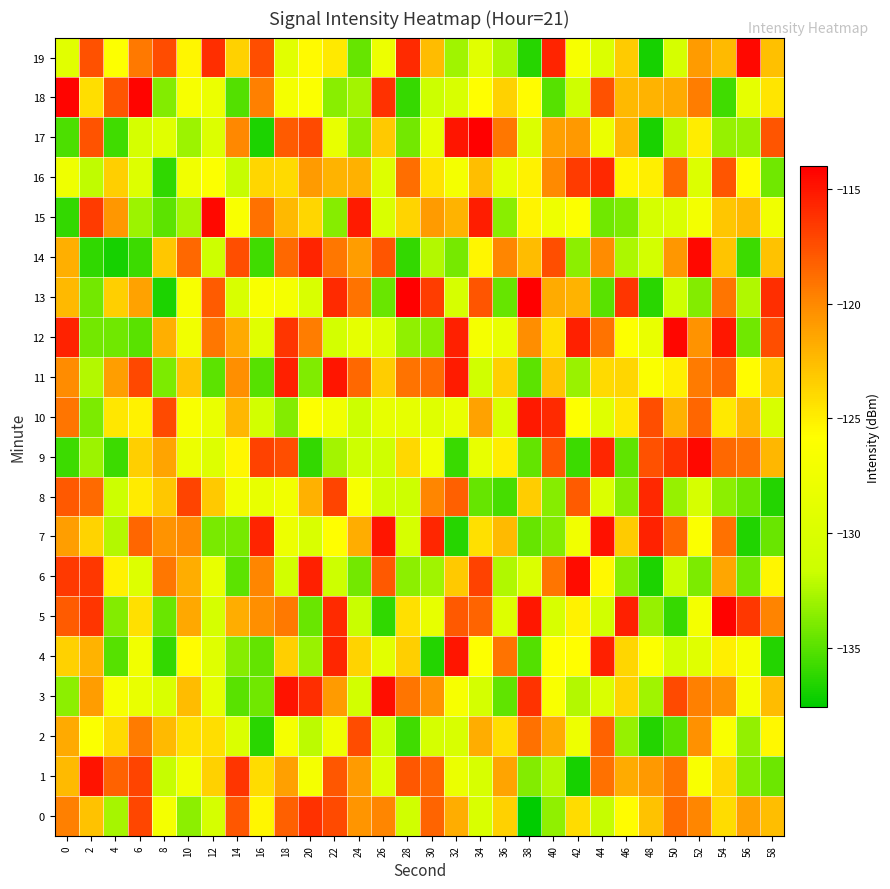

Between 42 and 36, which is larger?

36